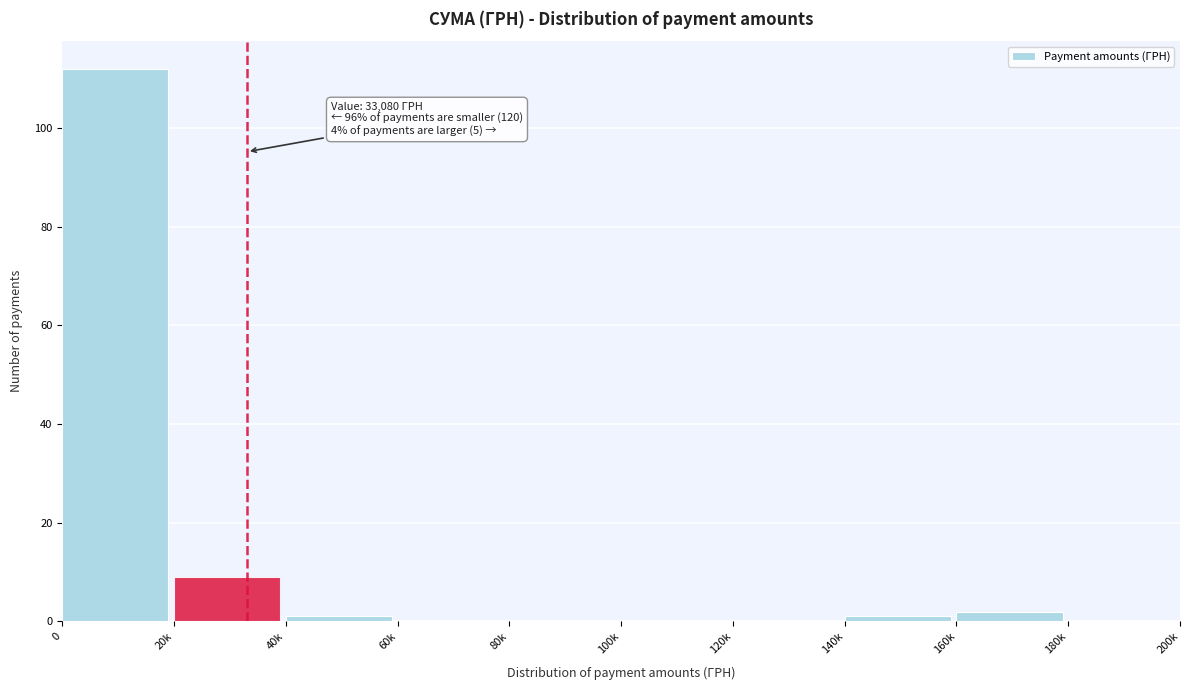

Reading left to right, extract all data points from this chart.

0=112	20k=9	40k=1	60k=0	80k=0	100k=0	120k=0	140k=1	160k=2	180k=0